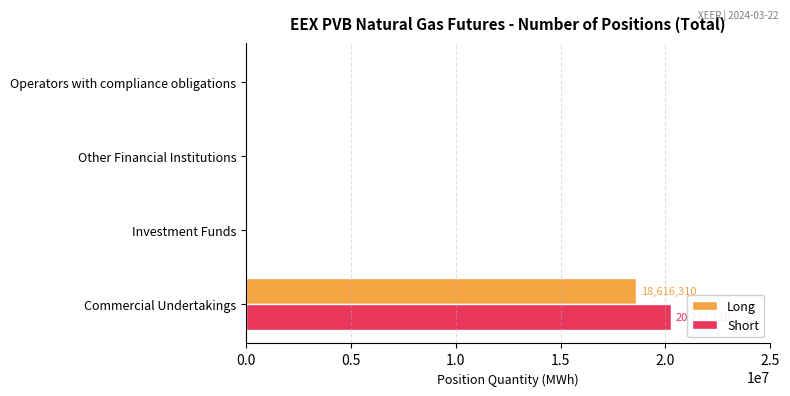

What is the maximum value shown in the chart?

20271110